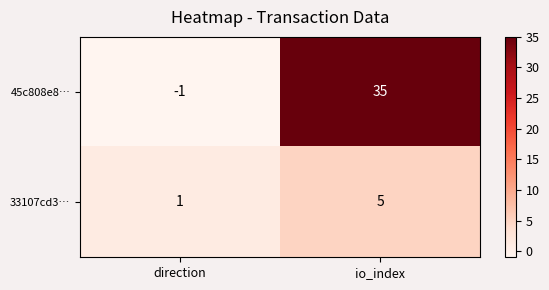

What is the spread (max minus min) of values at direction?

2